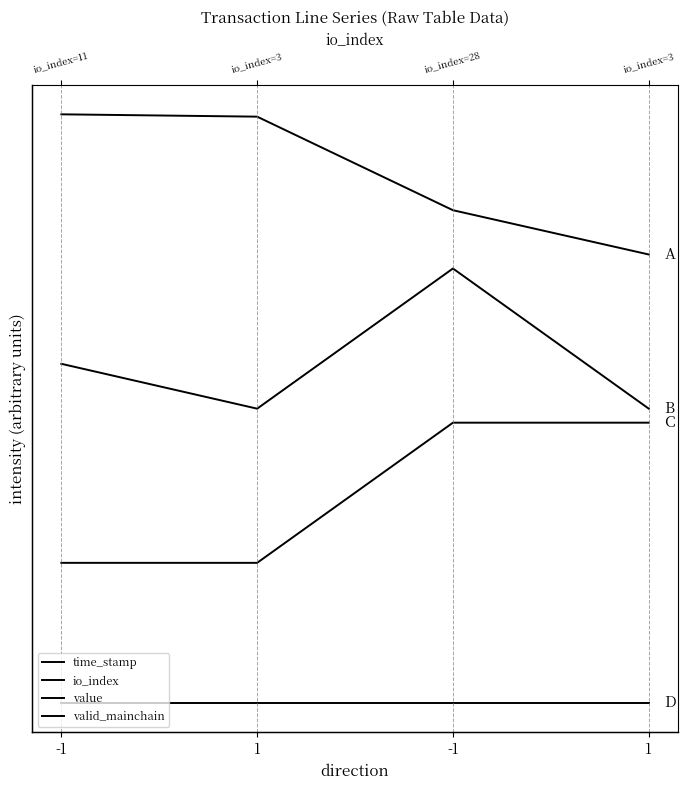

True or false: valid_mainchain and io_index cross at least once.

False